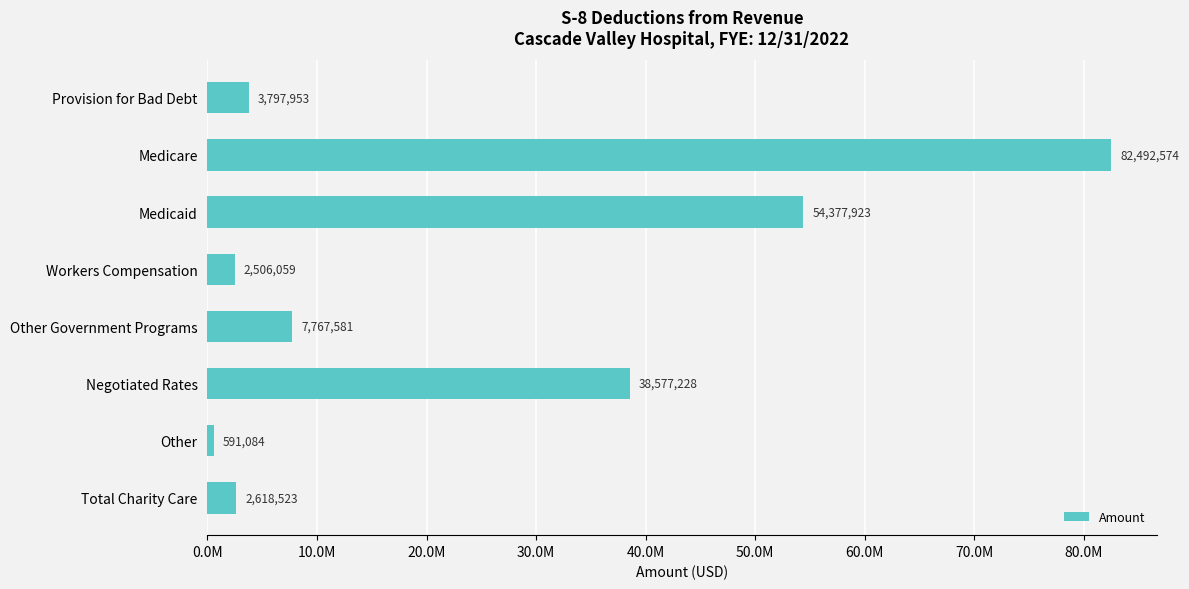

Does the chart contain any negative values?

No